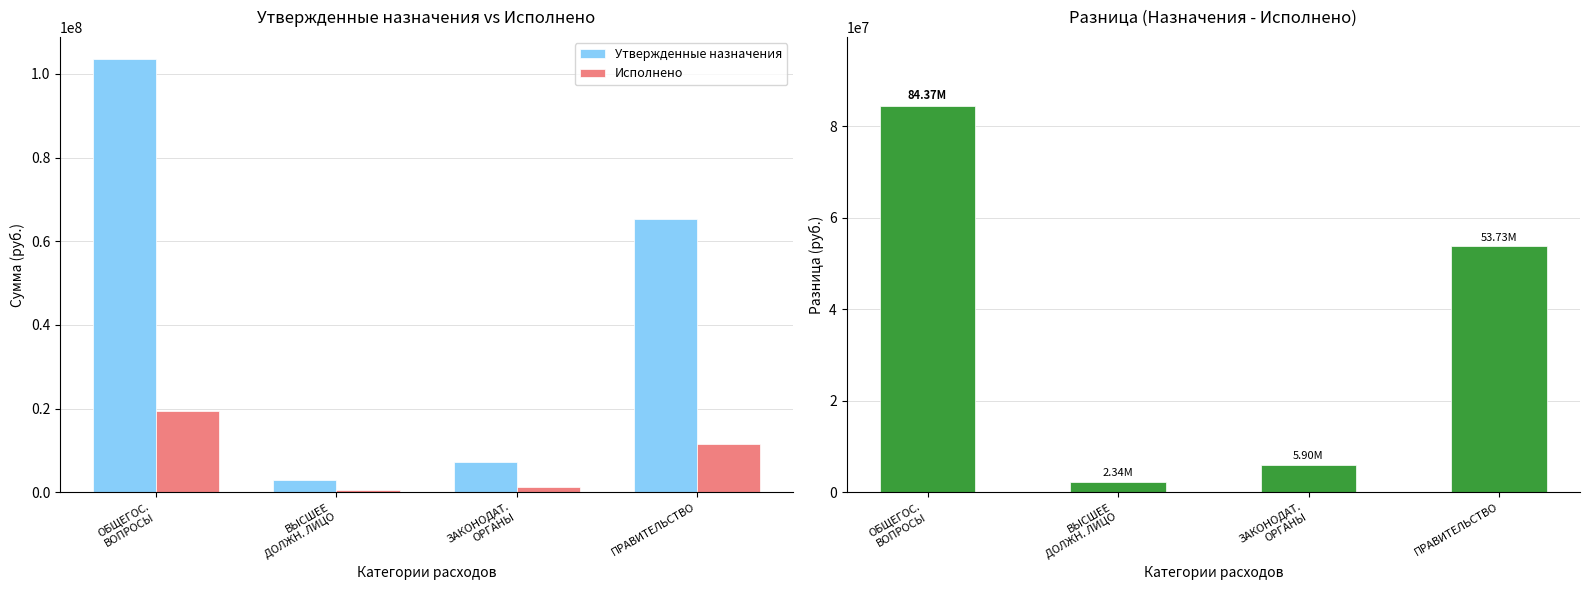

Reading right to left, what are all the values shown in this chart?

Утвержденные назначения: 65264415.0	7178900.0	2866100.0	103681985.4
Исполнено: 11532739.1	1283829.9	530726.5	19312184.6
Разница: 53731675.9	5895070.1	2335373.5	84369800.7